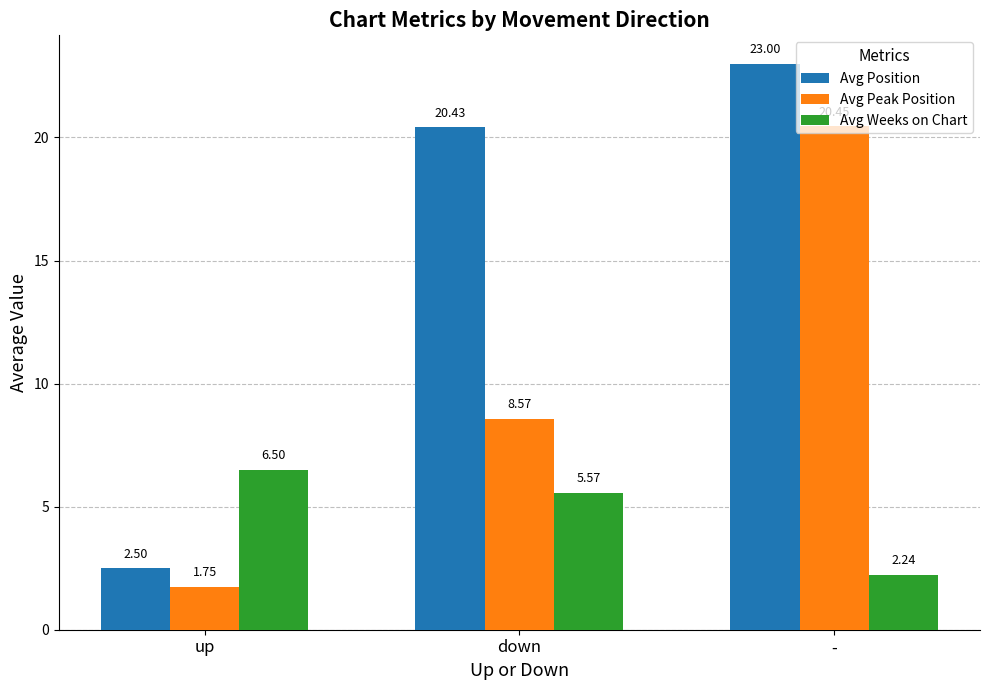

Where does the Avg Position series first go above 20?

down